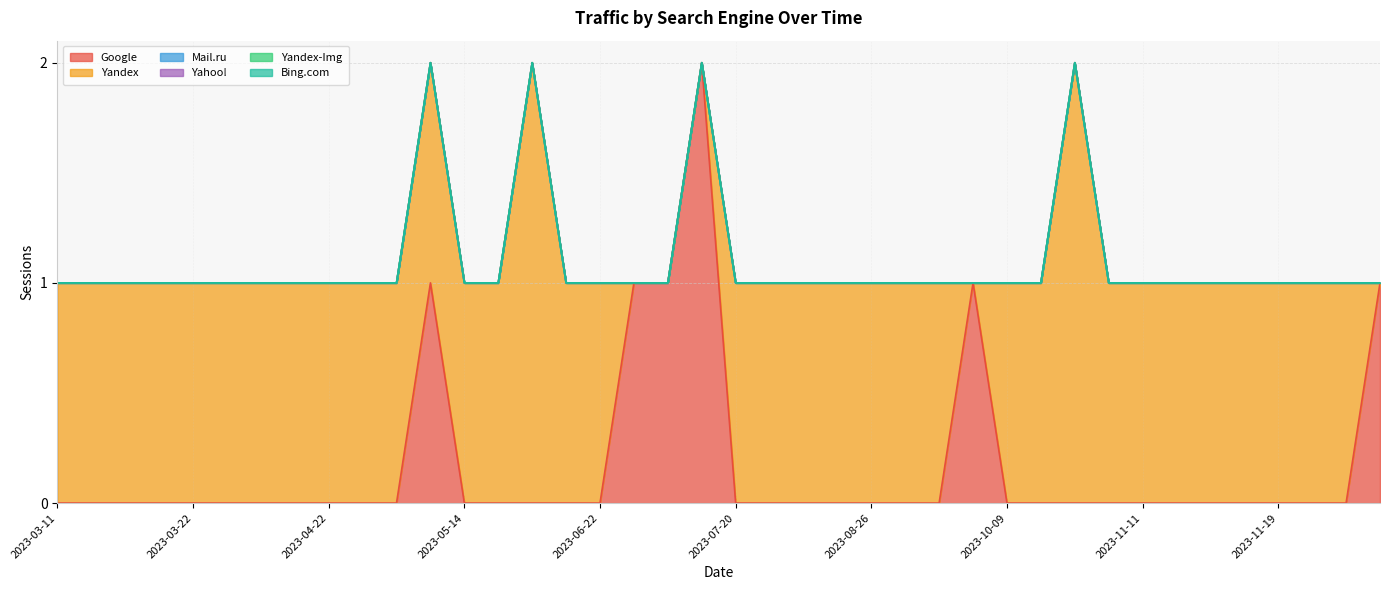

At how many categories does at least one series exceed 0?

40